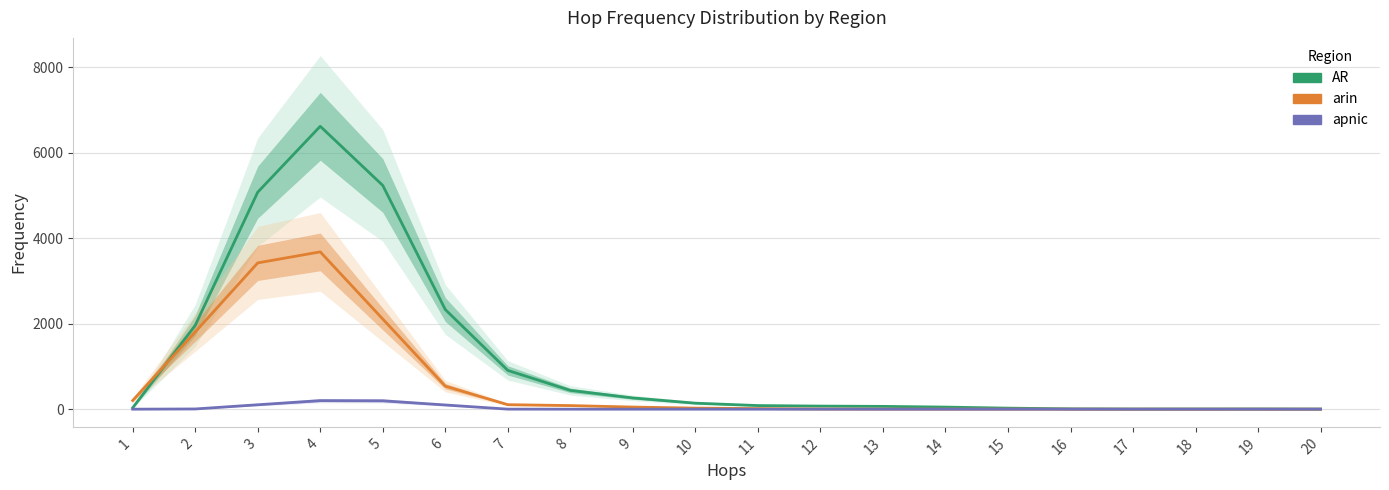

True or false: AR and apnic intersect in this chart.

False